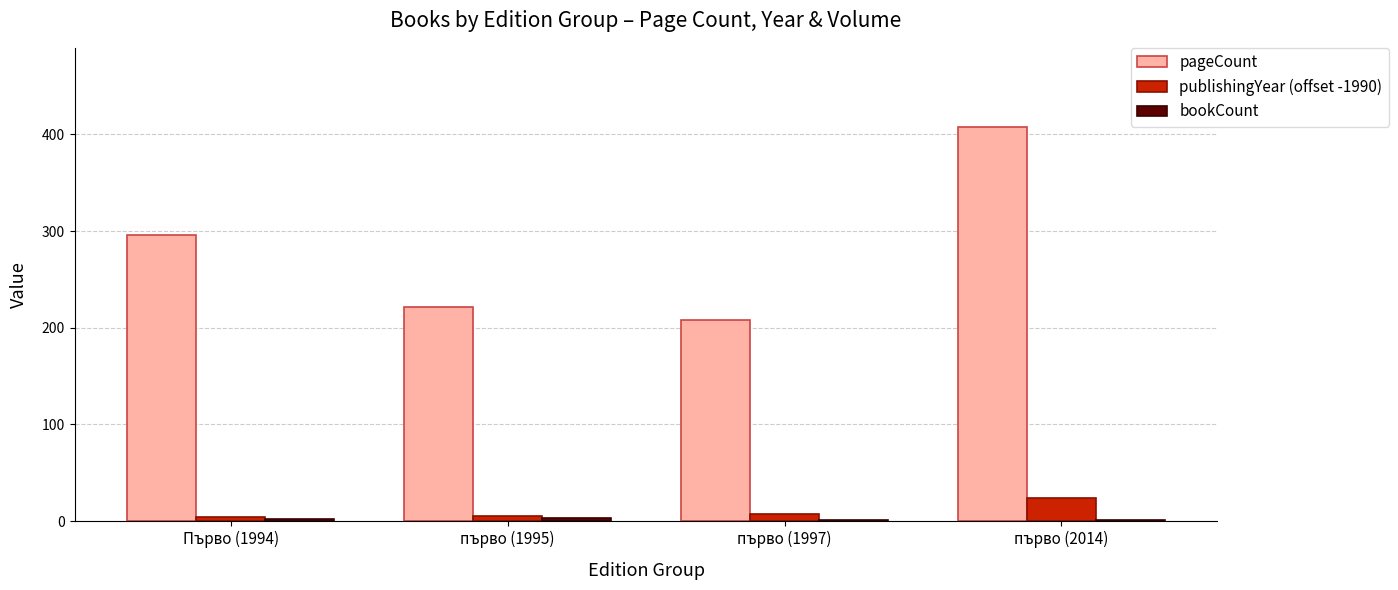

Between Първо (1994) and първо (1995), which series saw the biggest shift?

pageCount